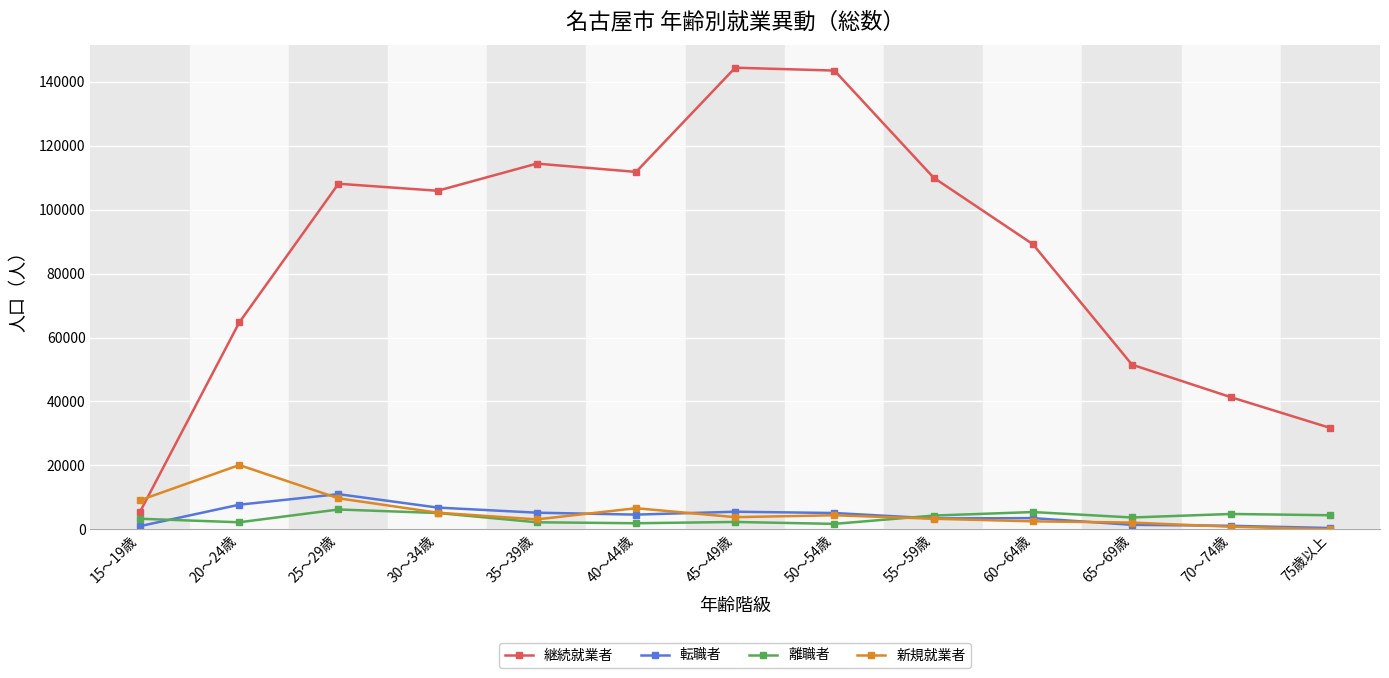

Which series changed the most between 50～54歳 and 75歳以上?

継続就業者